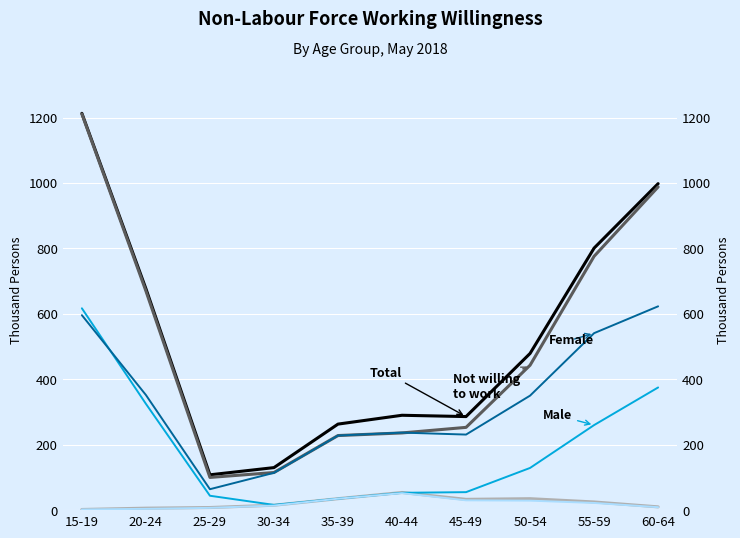

Is the value of Male at 30-34 greater than the value of Not willing to work at 20-24?

No